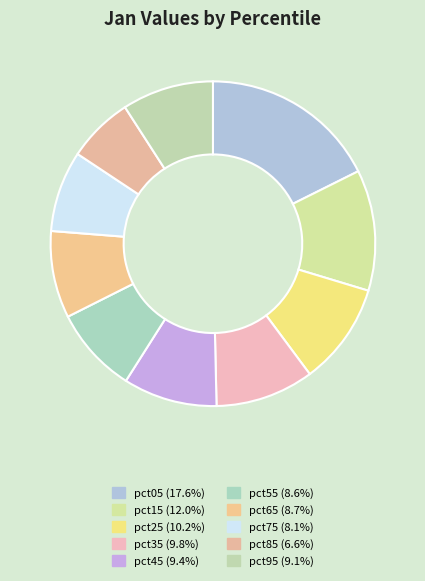

Is pct25 the majority of the pie?

No